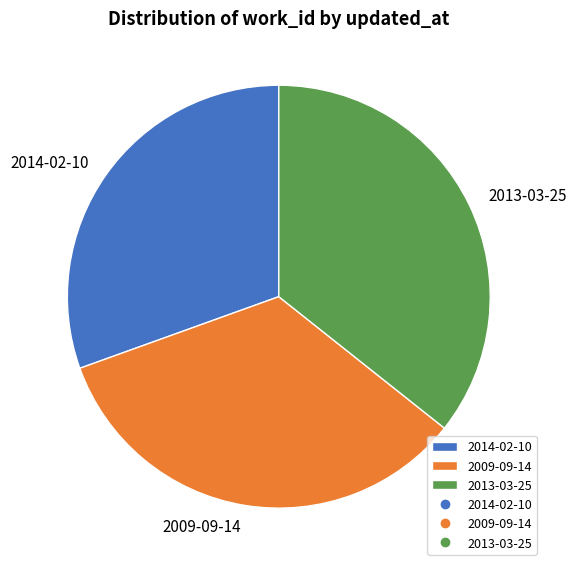

Is there a majority slice in this chart?

No